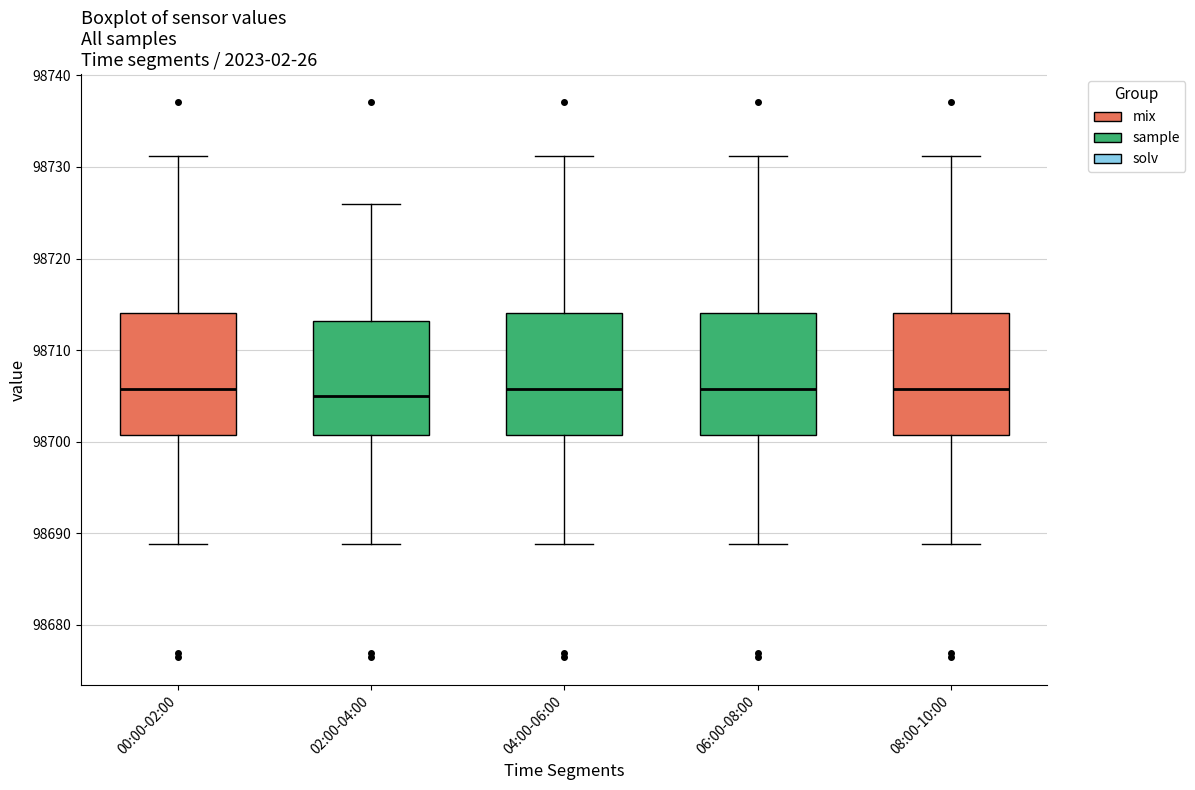

Reading left to right, transcribe this box plot: for each box, give where its median line is, the range the box spans, and where its two whiskers end, as read against the y-axis. The values are not printed on the chart, so give them approximately, as read against the axis.

00:00-02:00: median 98706, box 98701 to 98714, whiskers 98689 to 98731
02:00-04:00: median 98705, box 98701 to 98713, whiskers 98689 to 98726
04:00-06:00: median 98706, box 98701 to 98714, whiskers 98689 to 98731
06:00-08:00: median 98706, box 98701 to 98714, whiskers 98689 to 98731
08:00-10:00: median 98706, box 98701 to 98714, whiskers 98689 to 98731